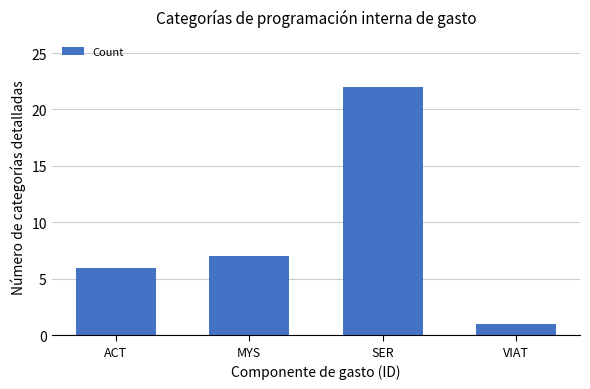

What is the label of the 3rd bar from the right?

MYS